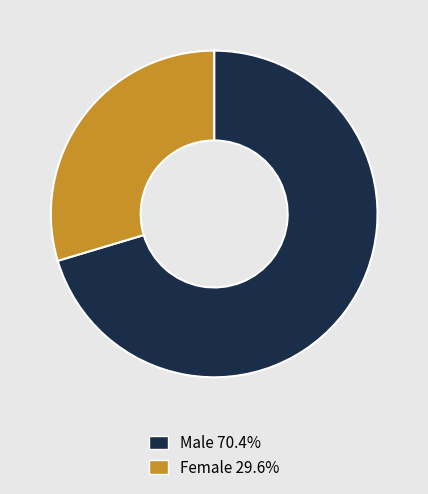

Which has a higher value, Female or Male?

Male